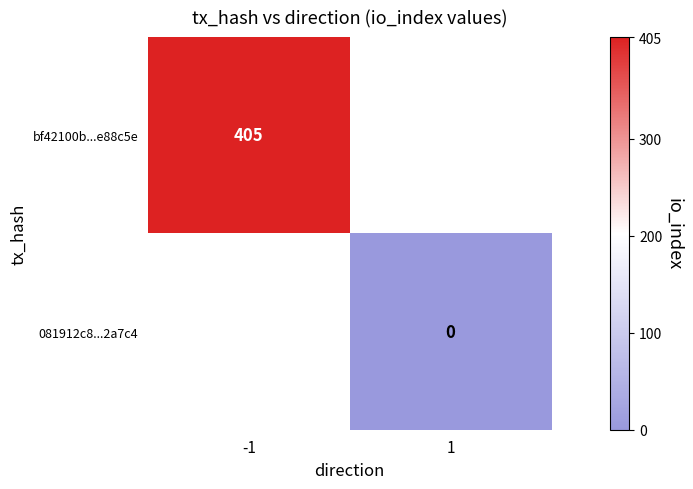

Is it true that bf42100b...e88c5e equals 141.2 at -1?

False